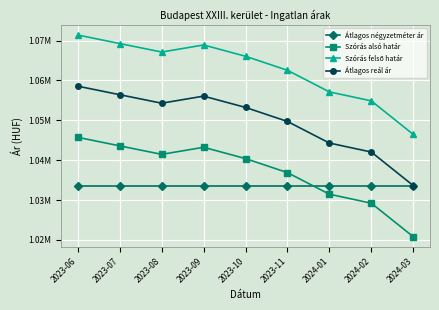

Where is the first local minimum for Szórás alsó határ?

2023-08